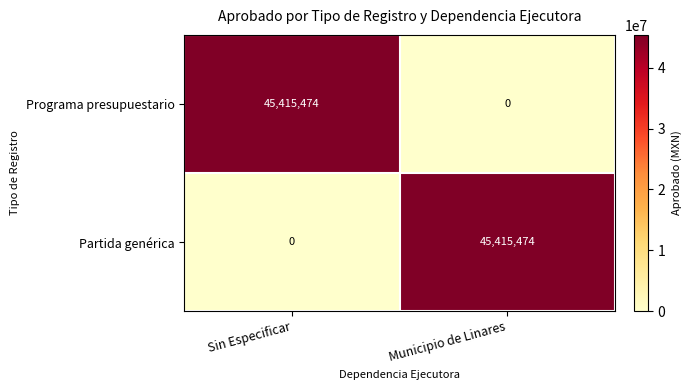

Where is Partida genérica nearest to the value 22707737?

Sin Especificar